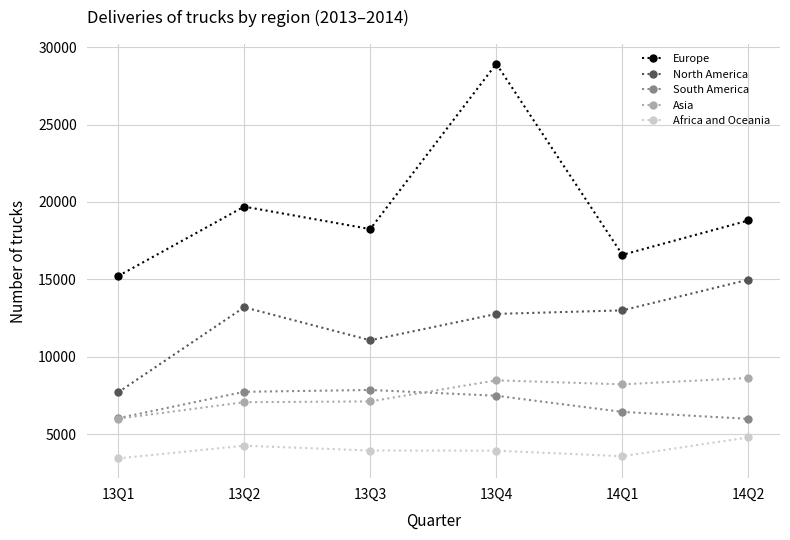

Where is the first local minimum for North America?

13Q3